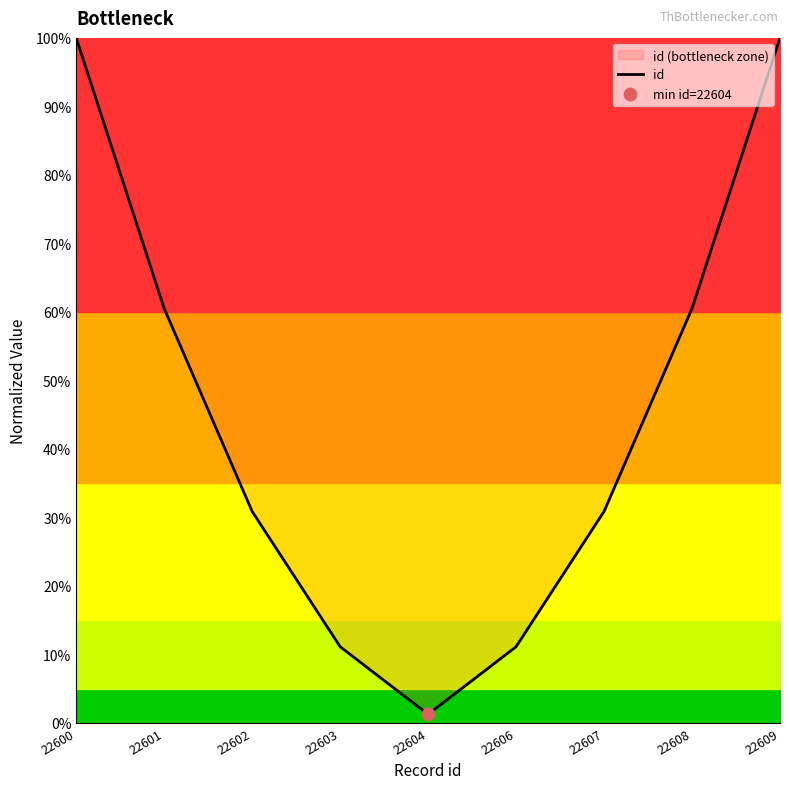

Between 22607 and 22604, which is larger?

22607